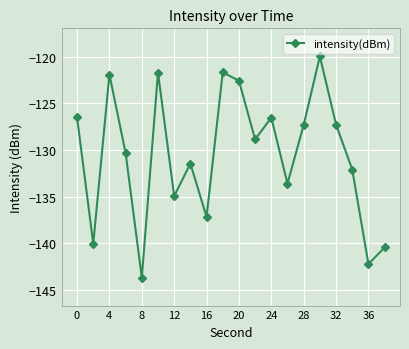

What is the smallest value displayed?

-143.7